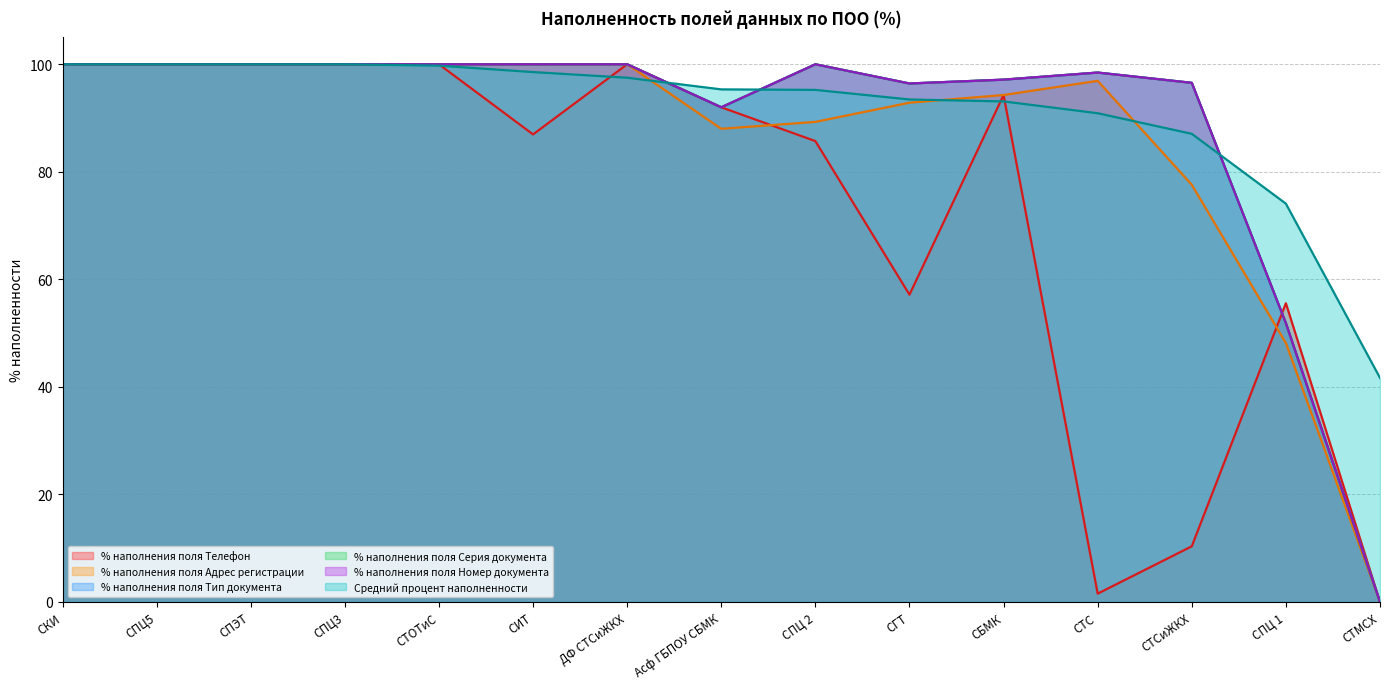

True or false: % наполнения поля Номер документа and Средний процент наполненности cross at least once.

True